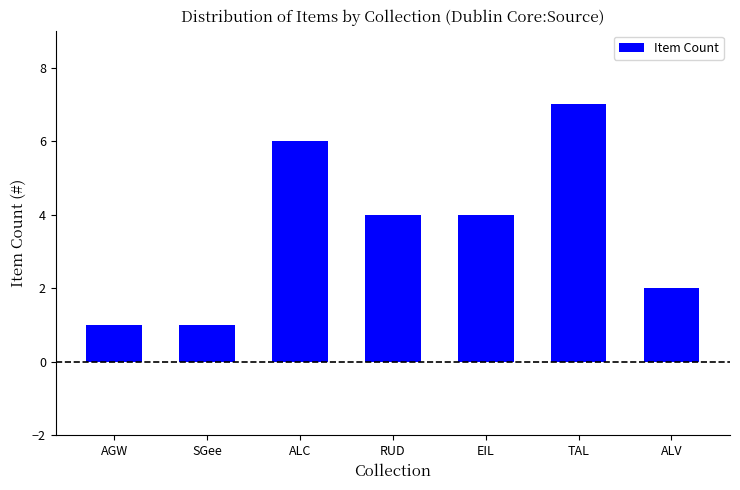

What is the sum of all values?

25